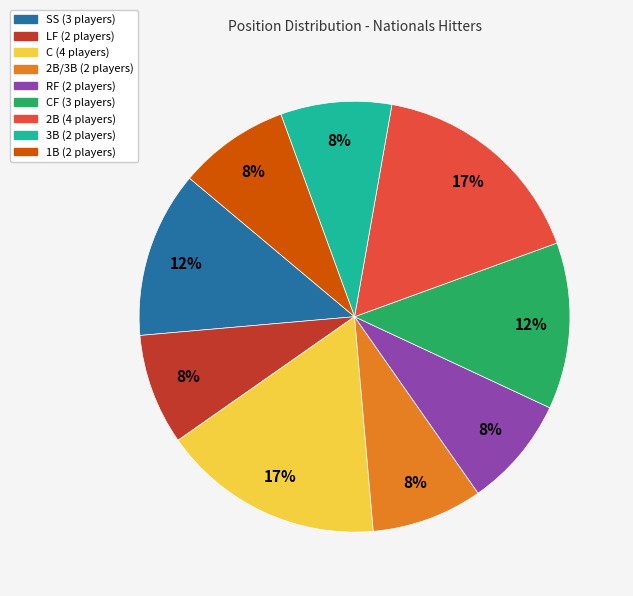

To the nearest percent, what is the average slice percentage?

11%